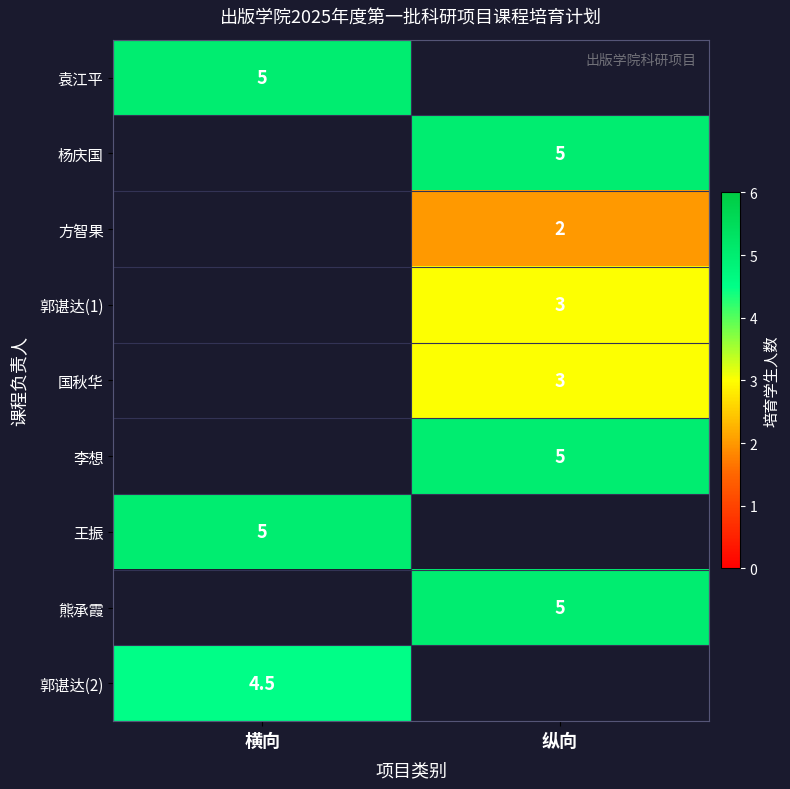

The 杨庆国 series shows 1.4 at 纵向. True or false?

False